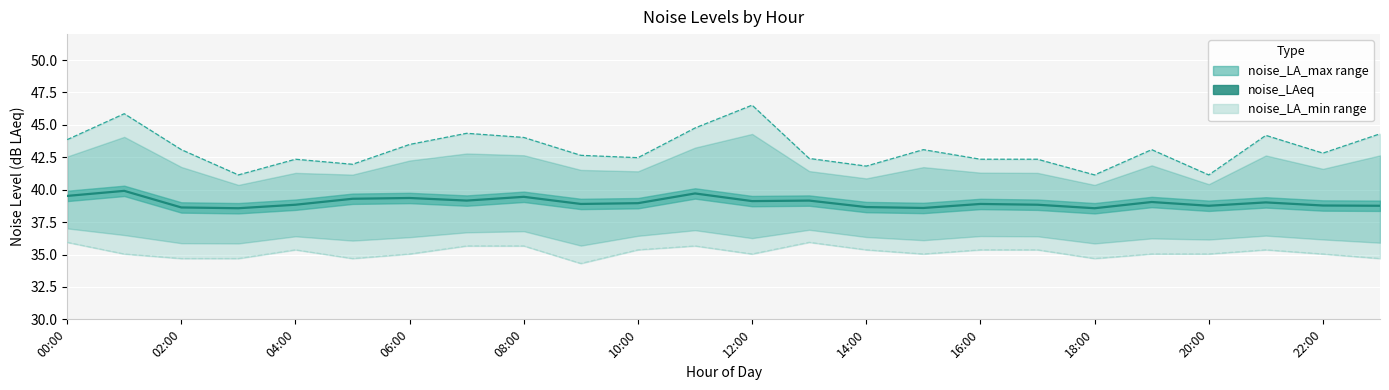

What is the average value of the noise_LAeq series?

39.0